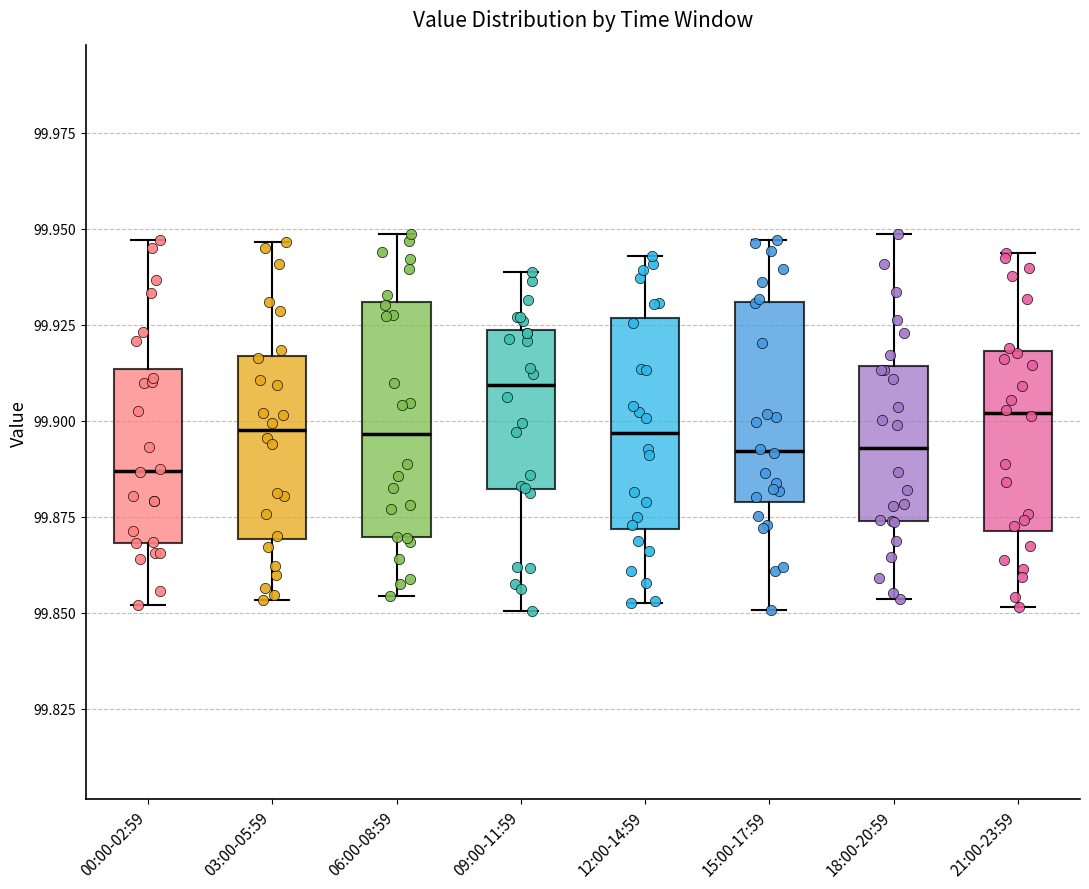

Where does the upper whisker of the box for 12:00-14:59 end on the y-axis? The values are not printed on the chart, so give them approximately, as read against the axis.

99.945